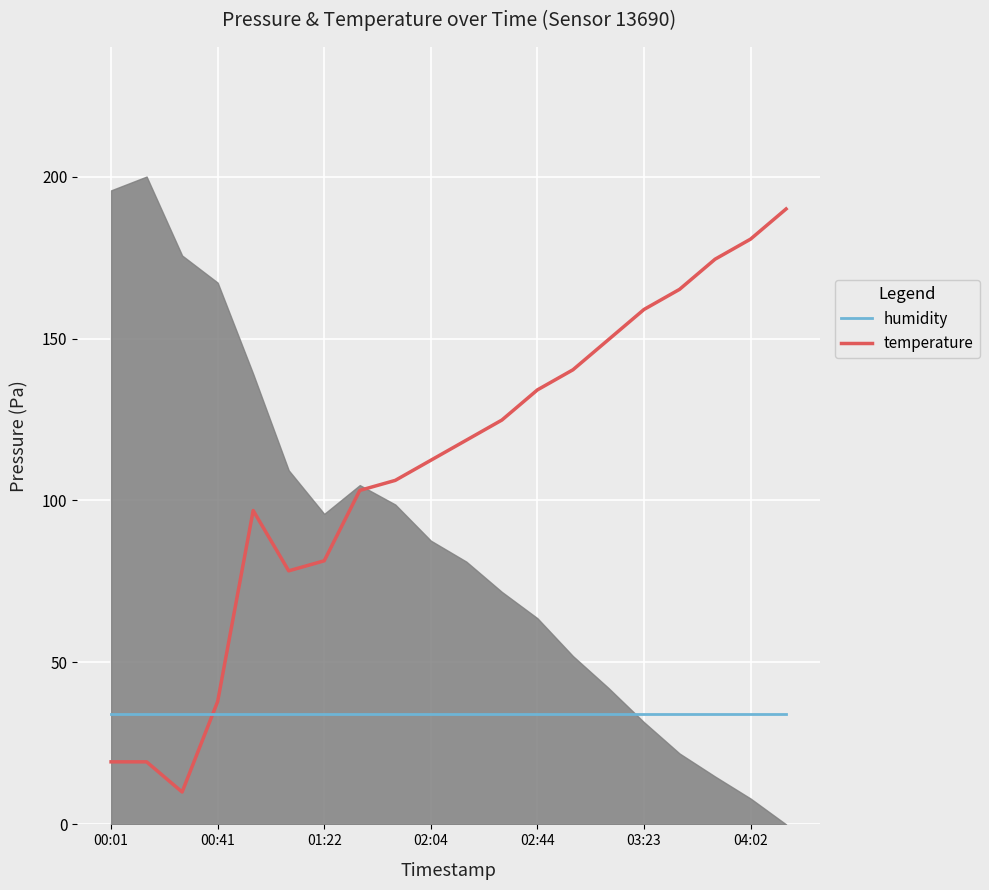

Which series ends up on top after the final intersection of humidity and temperature?

temperature